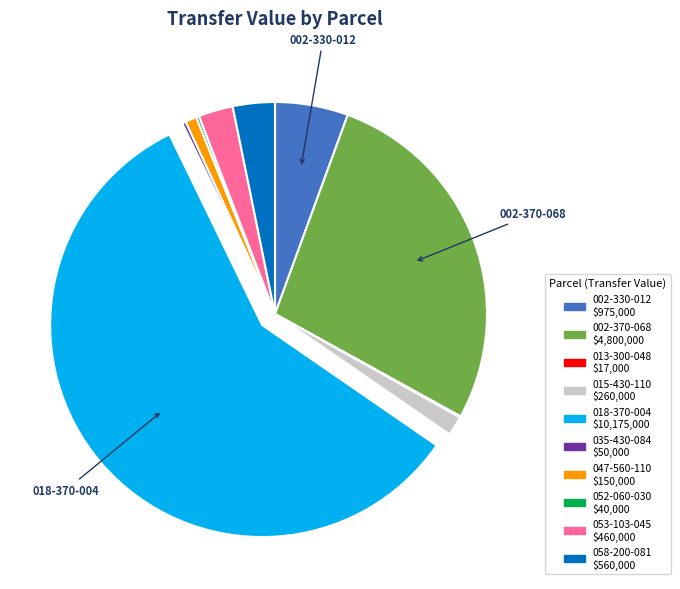

Does any single category account for the majority?

Yes